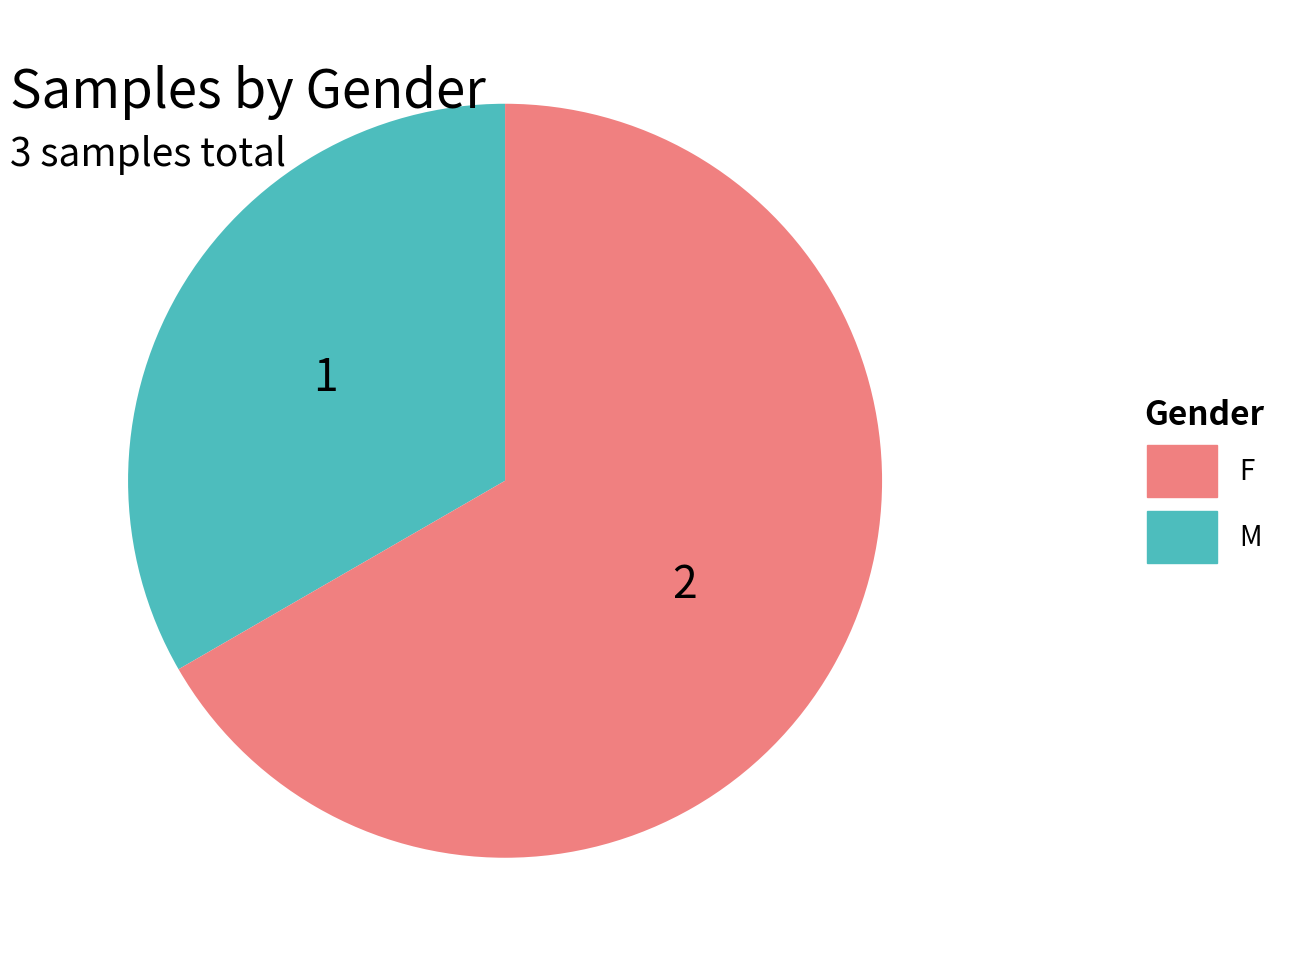

Does any single category account for the majority?

Yes